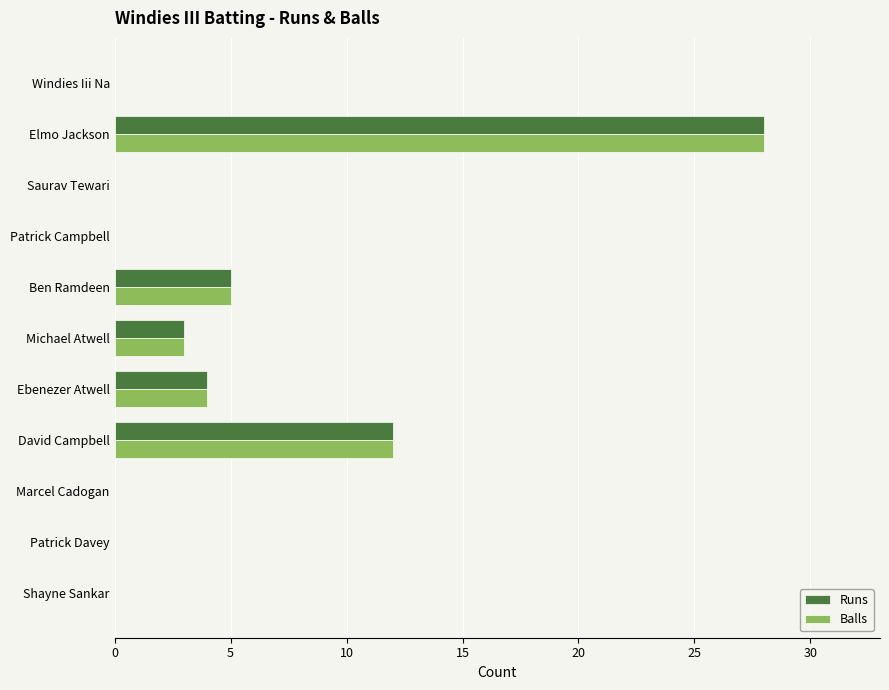

Where is Runs nearest to the value 14?

David Campbell